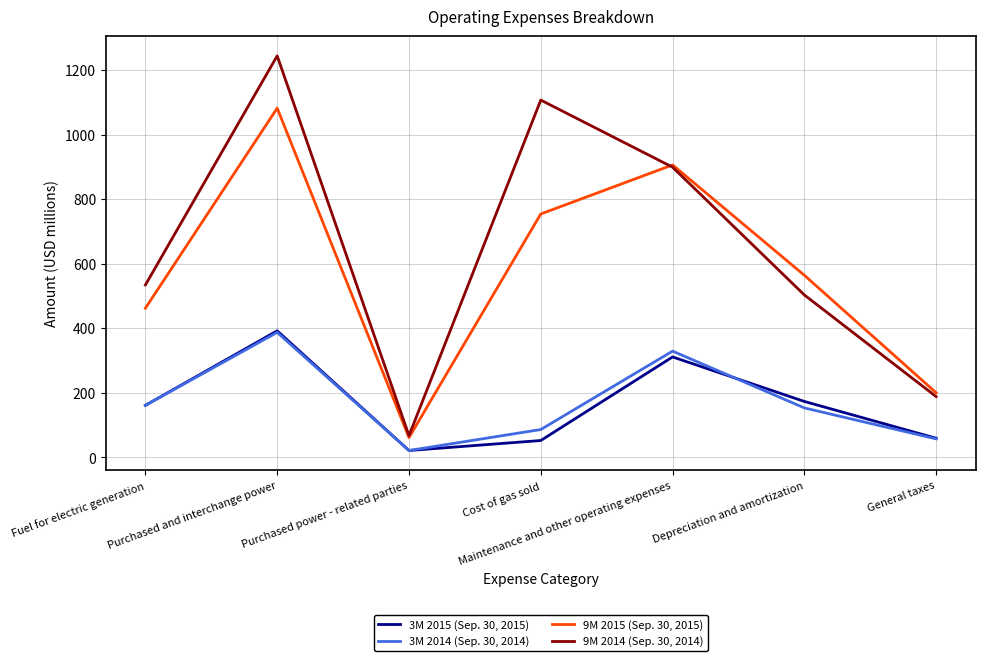

What is the difference between the 3M 2014 (Sep. 30, 2014) values at Fuel for electric generation and Cost of gas sold?

75